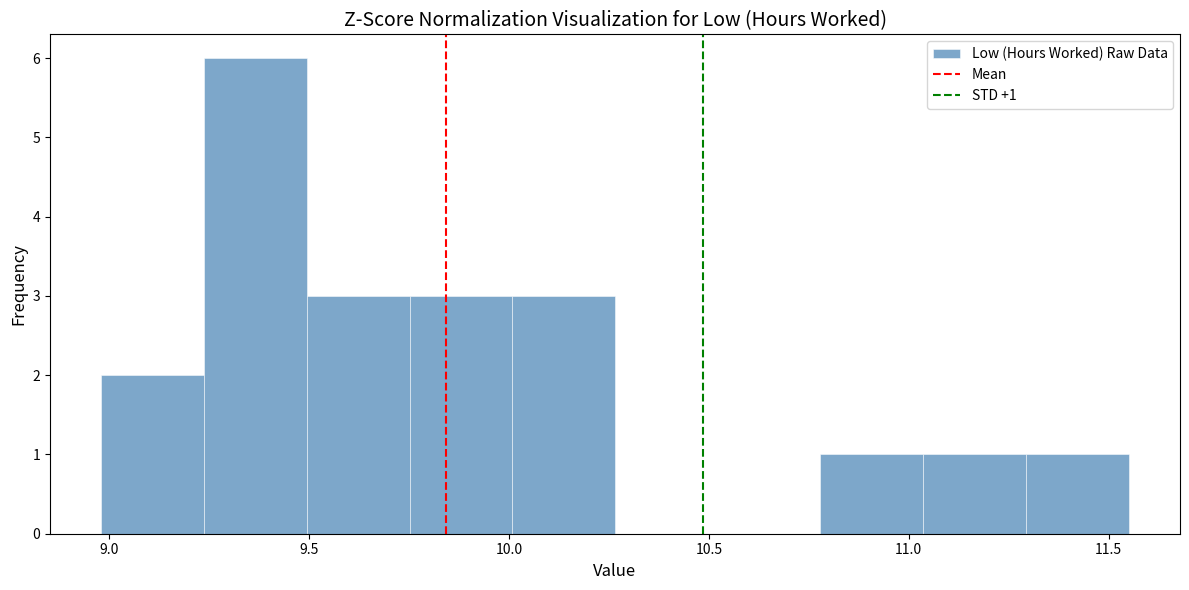

Which range on the x-axis has the tallest bar?

9.25 to 9.50